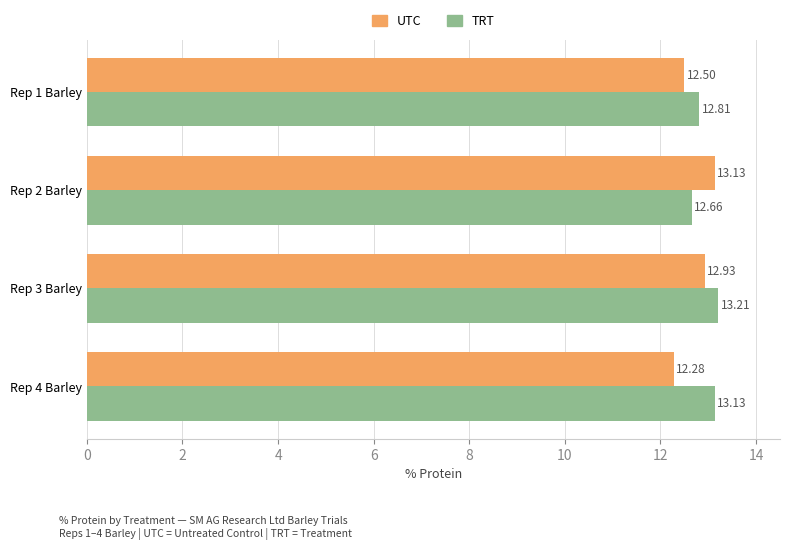

Which series has the largest total across all categories?

TRT